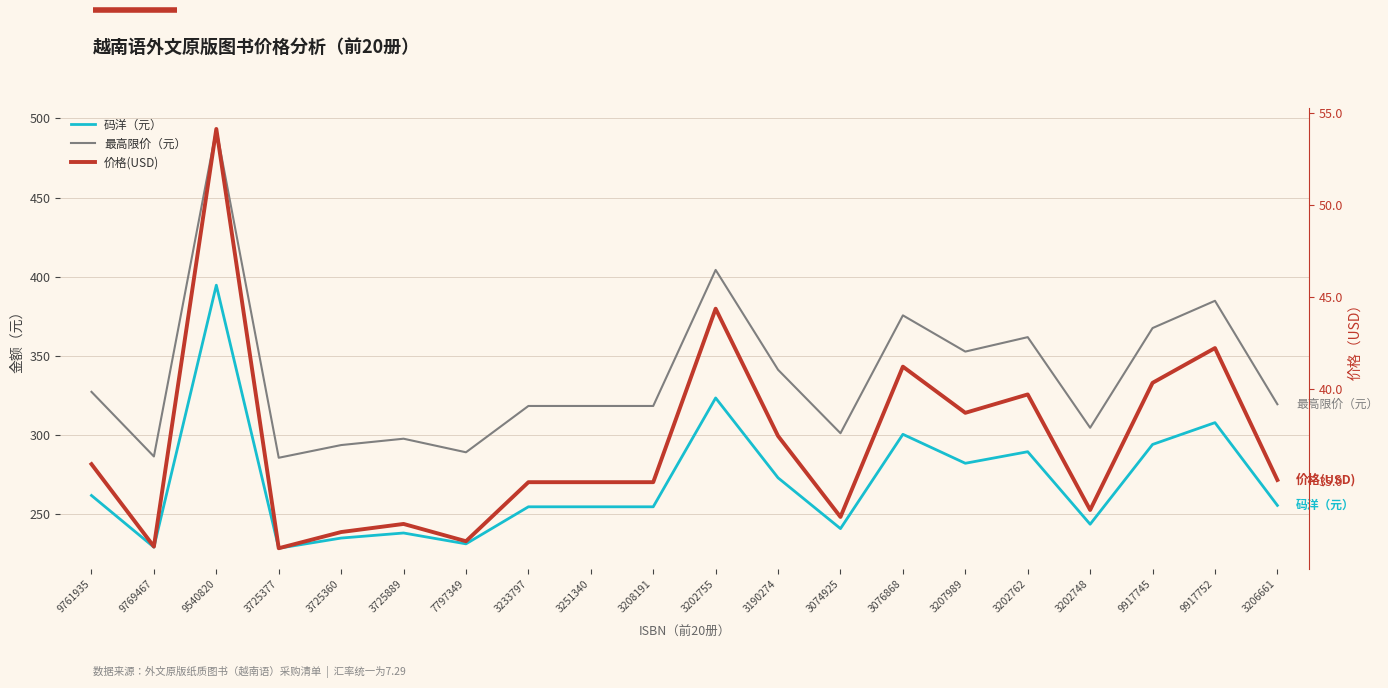

Is this an area chart (filled region under the line)?

No